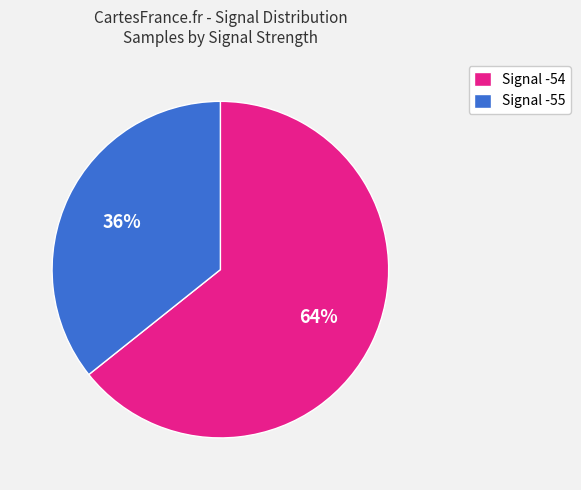

To the nearest percent, what percentage of the pie is Signal -54?

64%